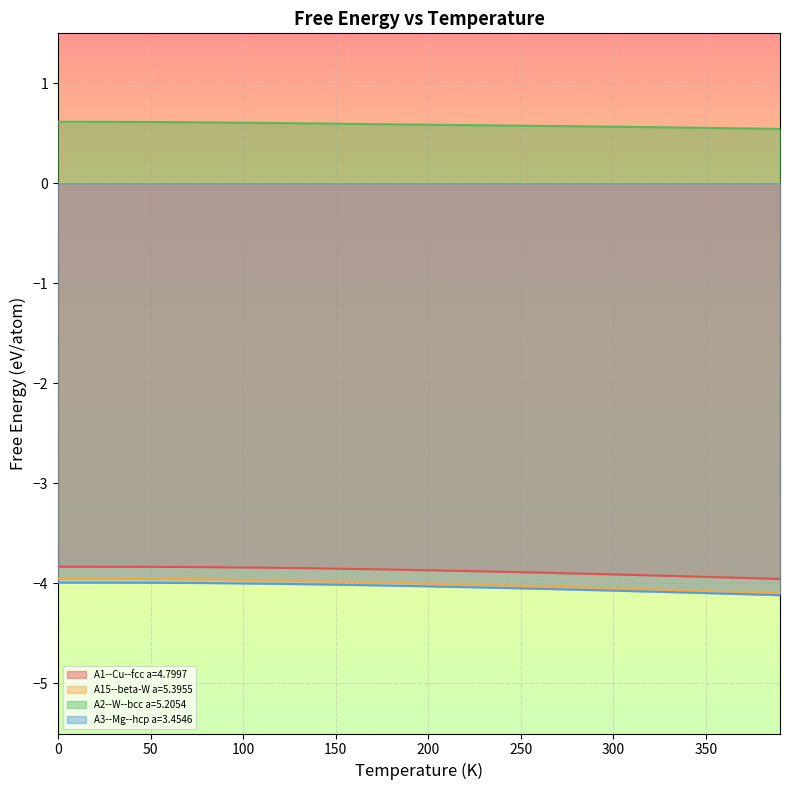

Is it true that A3--Mg--hcp a=3.4546 equals -4.0 at 50?

True